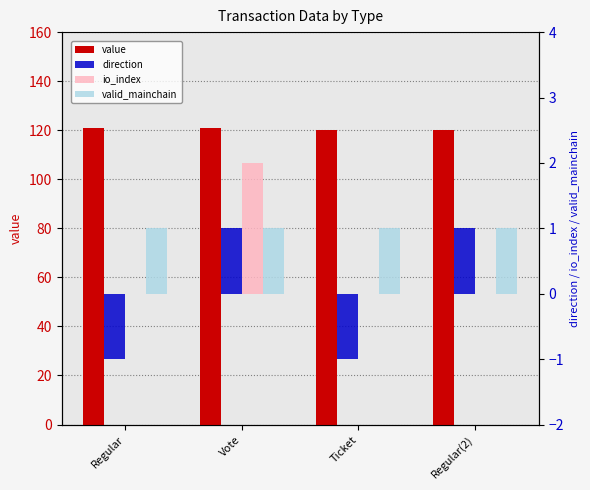

Which series has the largest range (max minus min)?

direction